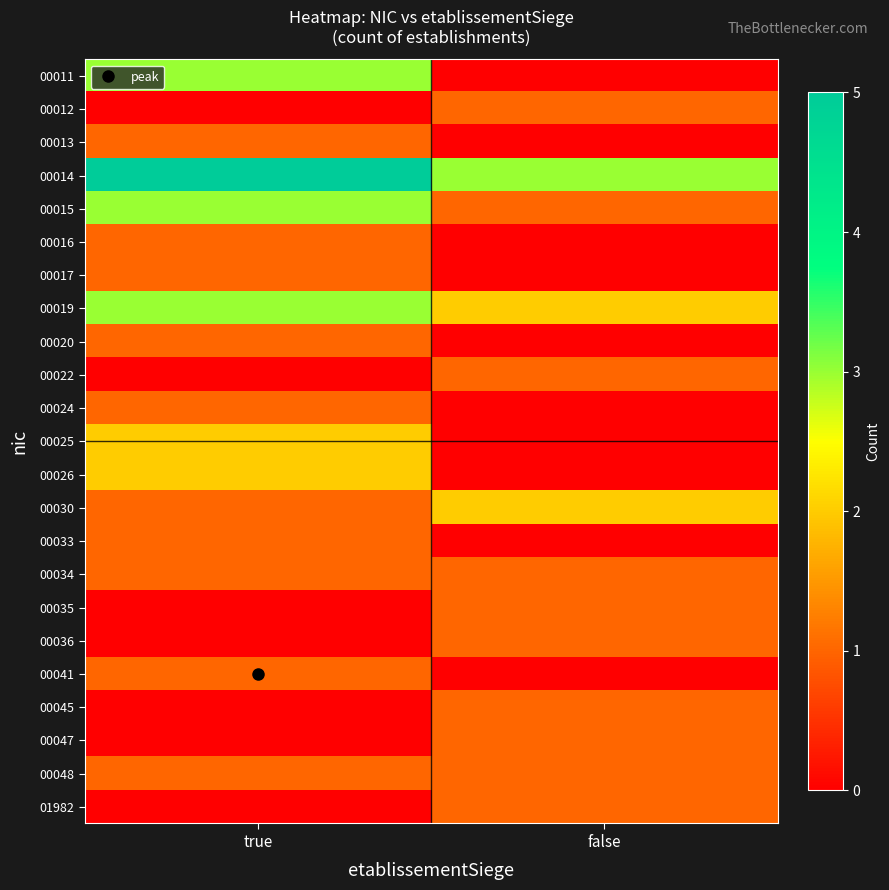

Reading left to right, list all the values displayed in this chart.

00011: true=3	false=0
00012: true=0	false=1
00013: true=1	false=0
00014: true=5	false=3
00015: true=3	false=1
00016: true=1	false=0
00017: true=1	false=0
00019: true=3	false=2
00020: true=1	false=0
00022: true=0	false=1
00024: true=1	false=0
00025: true=2	false=0
00026: true=2	false=0
00030: true=1	false=2
00033: true=1	false=0
00034: true=1	false=1
00035: true=0	false=1
00036: true=0	false=1
00041: true=1	false=0
00045: true=0	false=1
00047: true=0	false=1
00048: true=1	false=1
01982: true=0	false=1